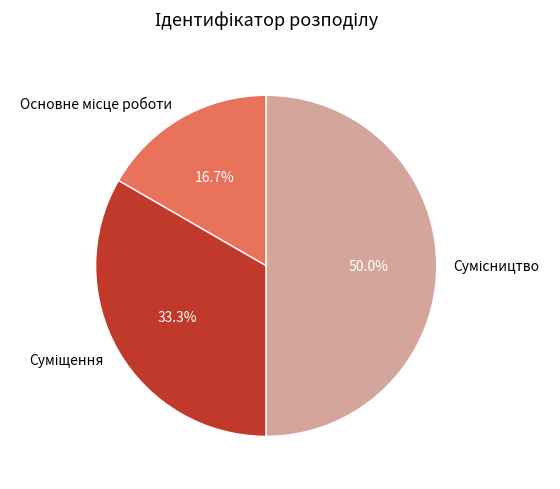

Combined, what portion of the pie is Основне місце роботи and Сумісництво?

66.7%